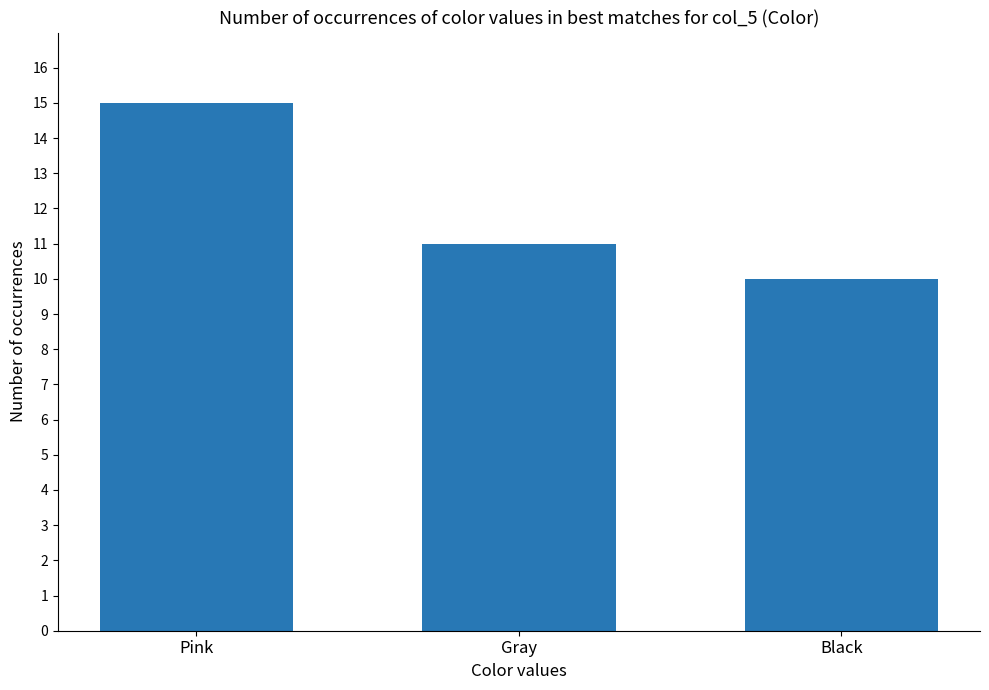

Rank the categories by value from highest to lowest.

Pink, Gray, Black